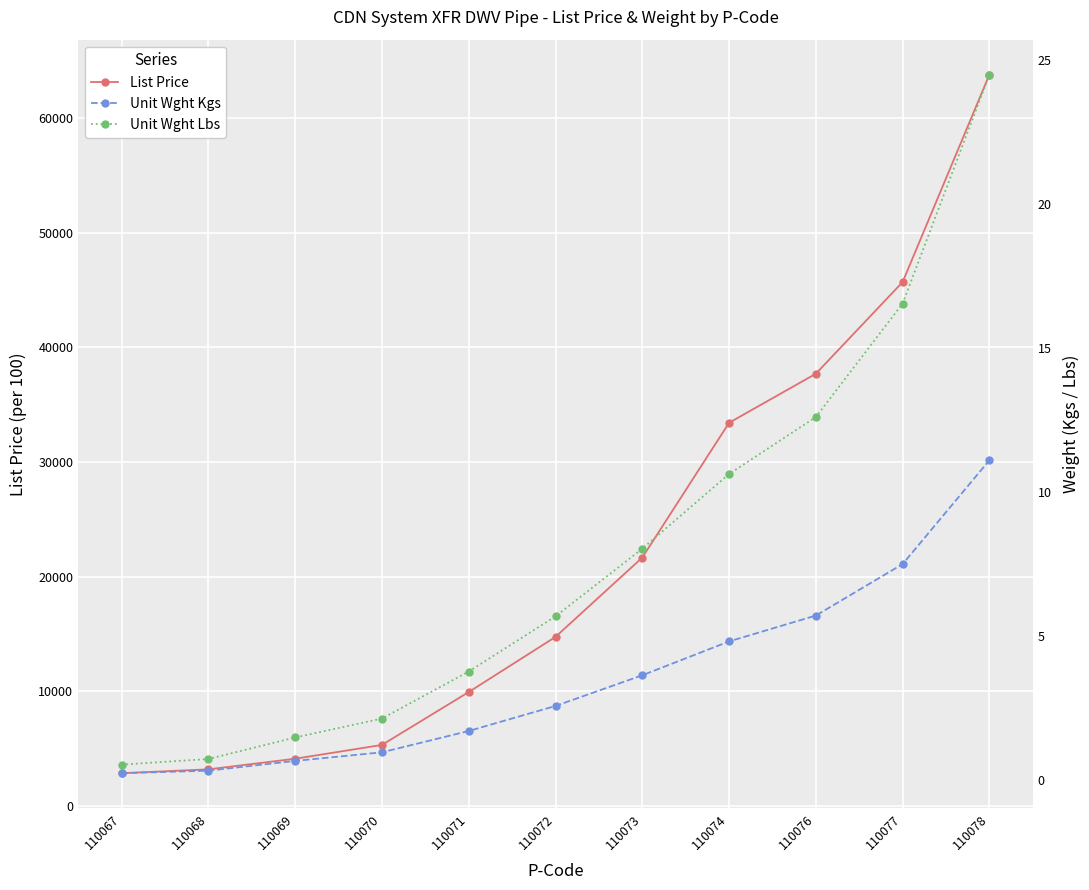

The value of Unit Wght Lbs at 110073 is 8.0. True or false?

True